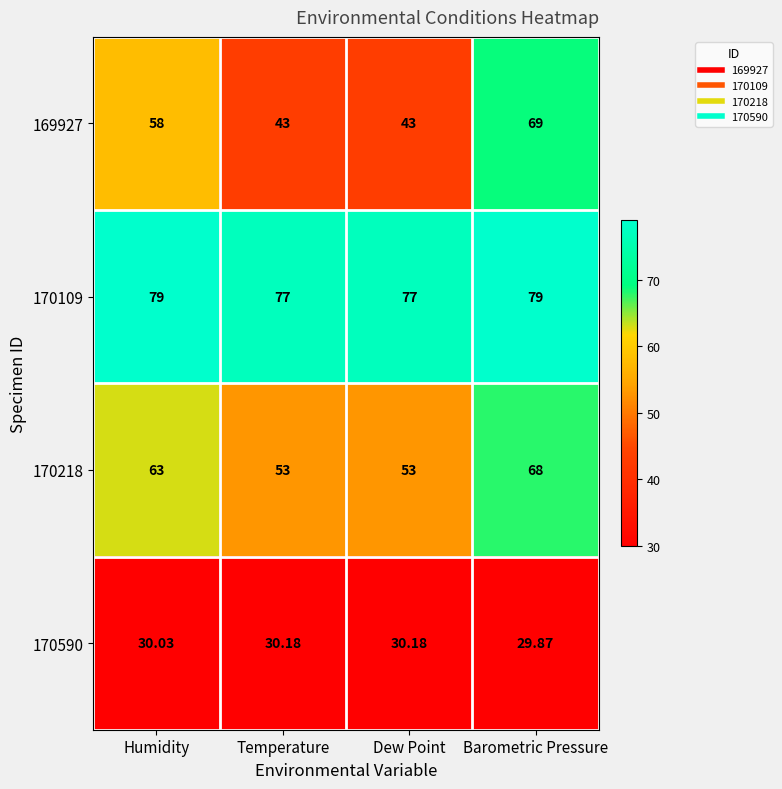

Where does the 170590 series first go above 30?

Humidity